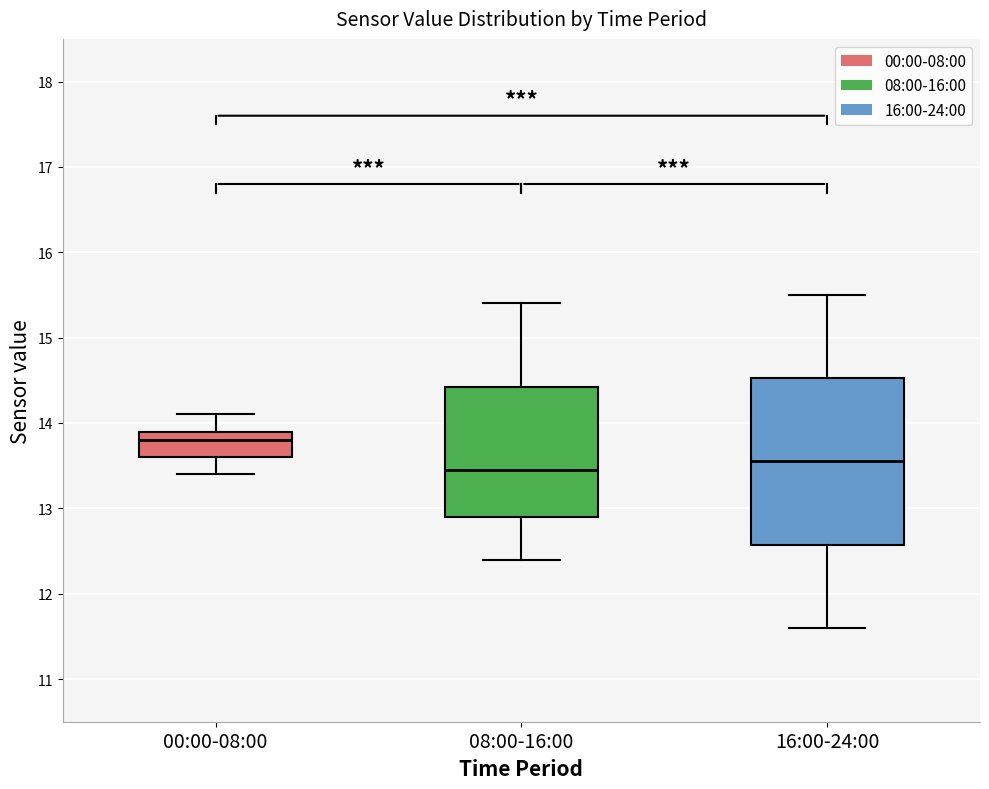

Where does the median line of the box for 00:00-08:00 sit on the y-axis? The values are not printed on the chart, so give them approximately, as read against the axis.

13.8